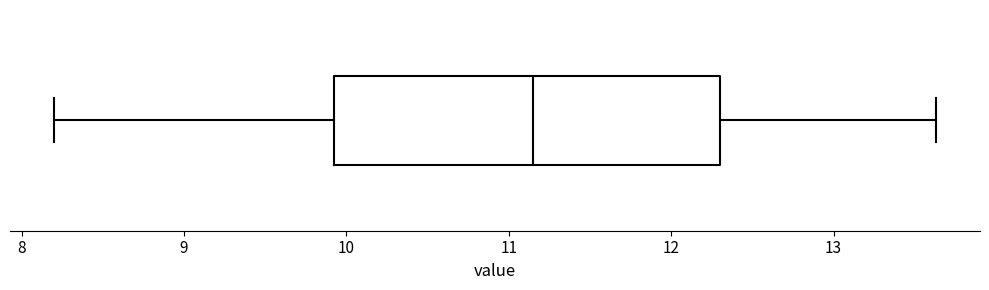

Where does the right whisker of the box end on the x-axis? The values are not printed on the chart, so give them approximately, as read against the axis.

13.6